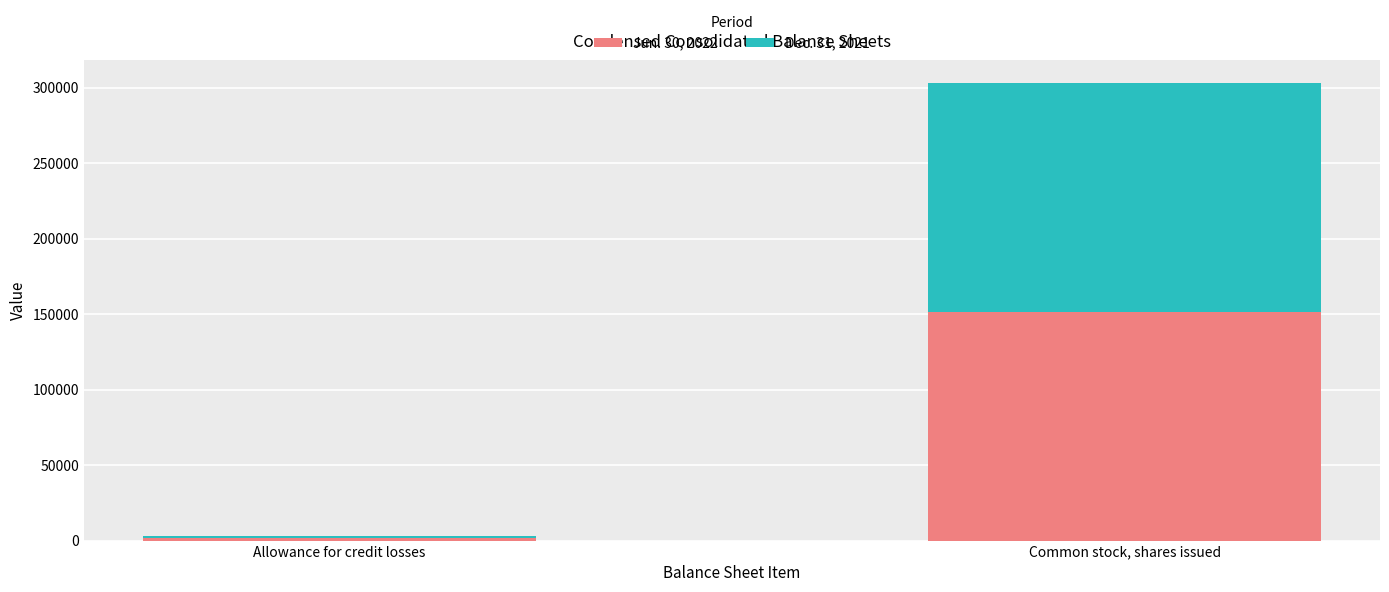

At which category is the sum across all series the highest?

Common stock, shares issued